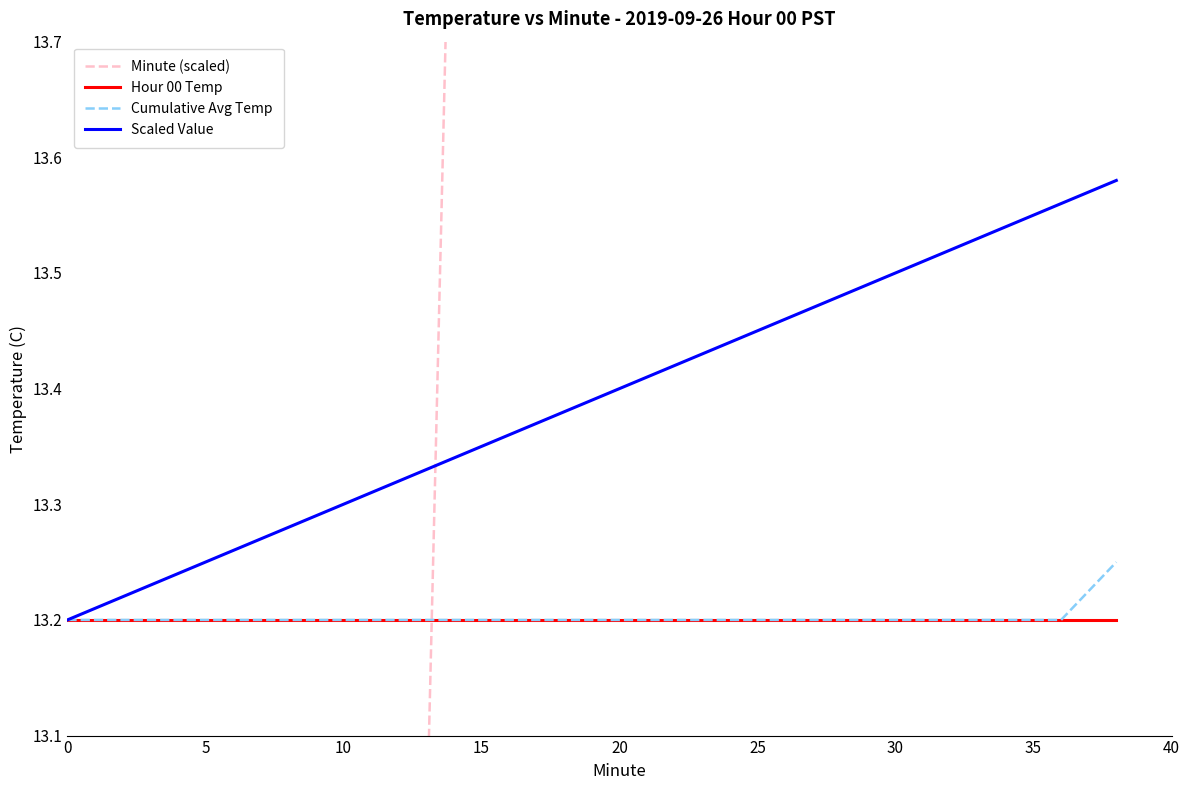

True or false: Scaled Value and Cumulative Avg Temp cross at least once.

False